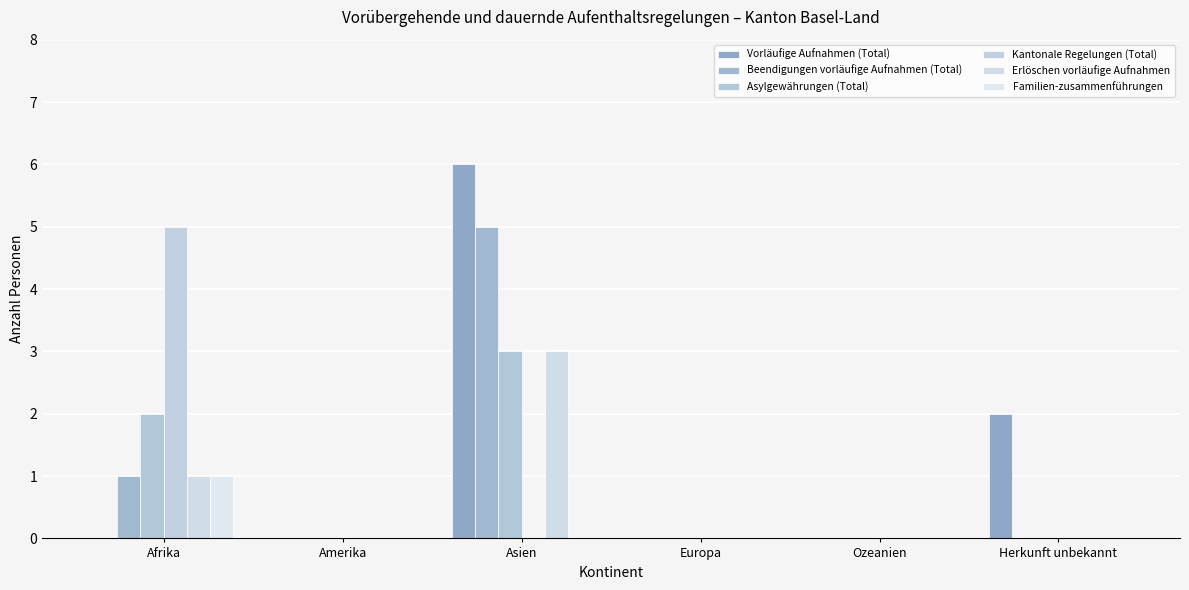

What is the value of the Erlöschen vorläufige Aufnahmen bar at the 3rd from the left?

3